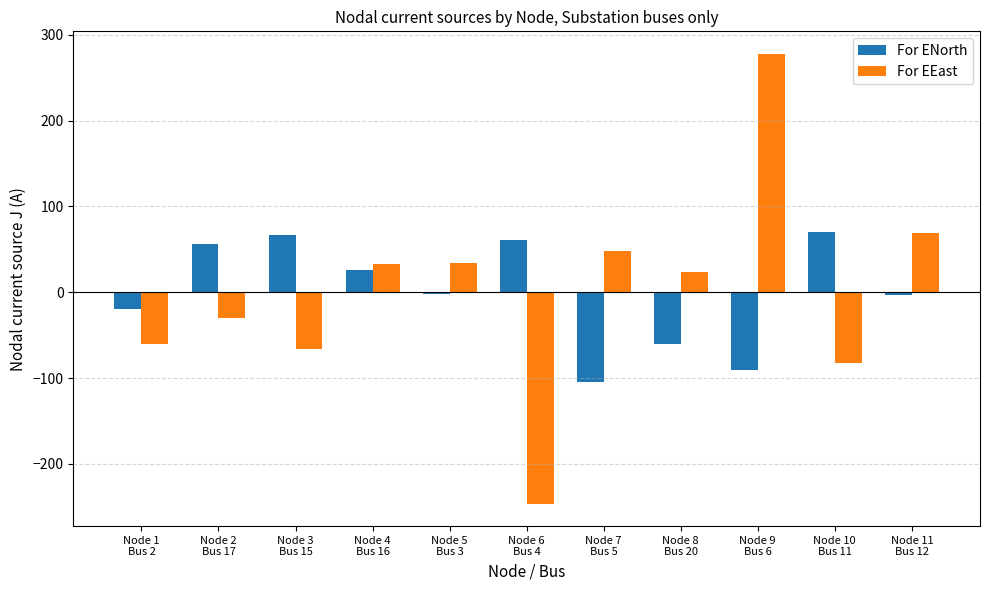

What position from the right is Node 9
Bus 6?

3